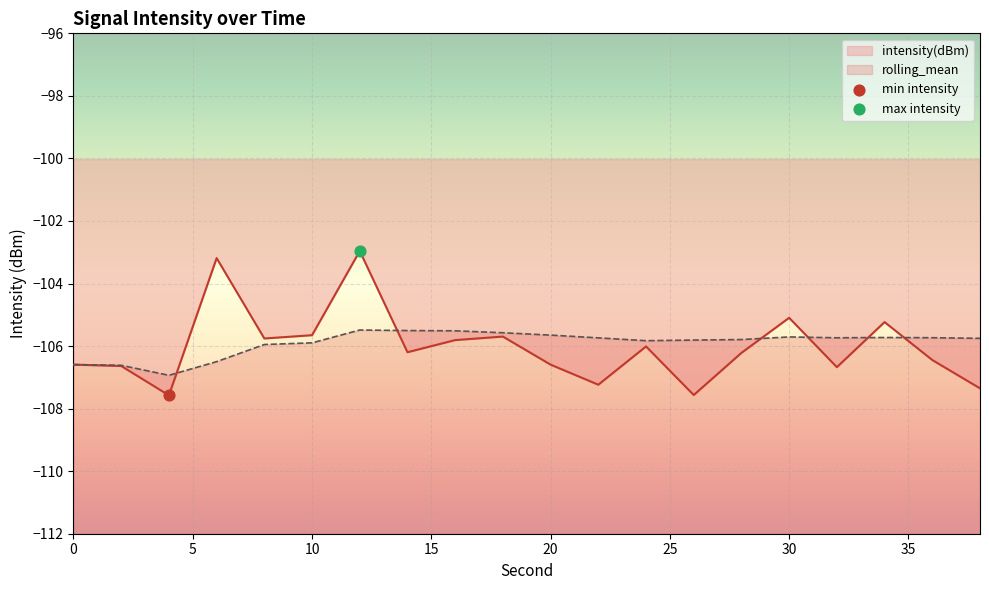

What are all the series names shown in the legend?

intensity(dBm), rolling_mean